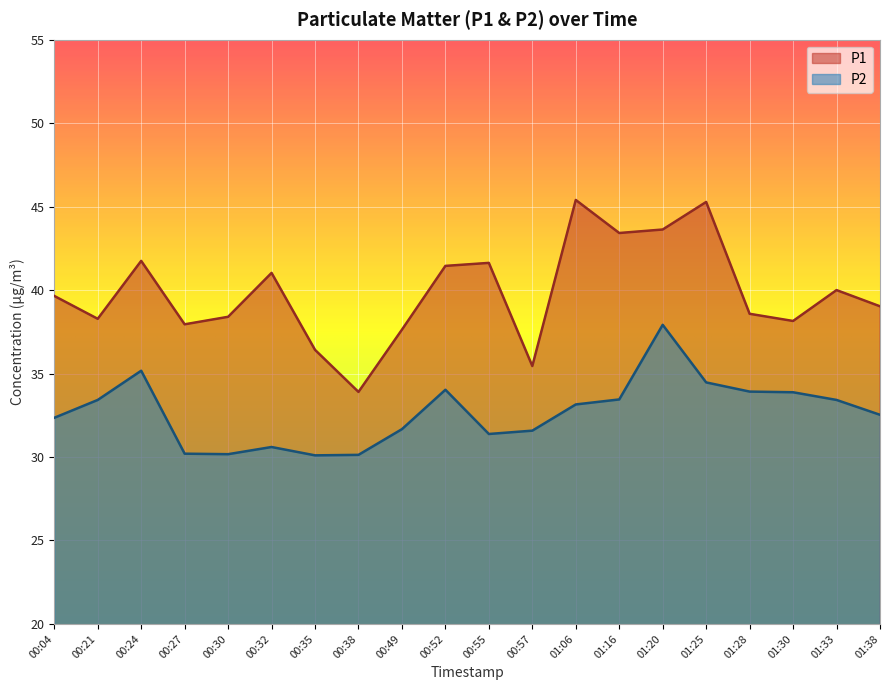

What is the difference between the maximum and minimum values in the P2 series?

7.8